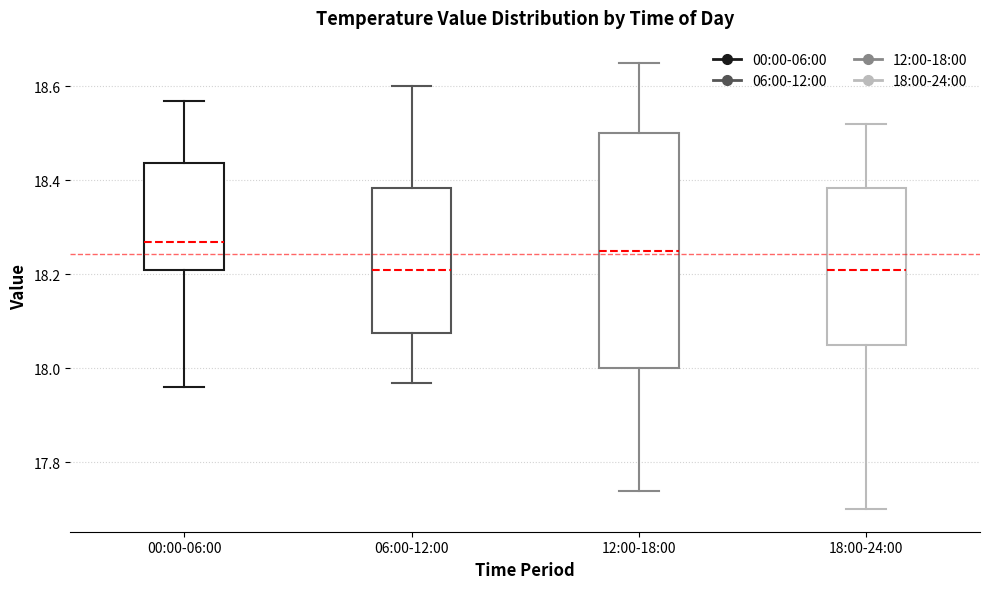

Reading left to right, read every box against the y-axis: the position of its median line, the range the box covers, and the ends of its whiskers. The values are not printed on the chart, so give them approximately, as read against the axis.

00:00-06:00: median 18.28, box 18.22 to 18.44, whiskers 17.96 to 18.58
06:00-12:00: median 18.22, box 18.08 to 18.38, whiskers 17.98 to 18.60
12:00-18:00: median 18.26, box 18.00 to 18.50, whiskers 17.74 to 18.66
18:00-24:00: median 18.22, box 18.06 to 18.38, whiskers 17.70 to 18.52